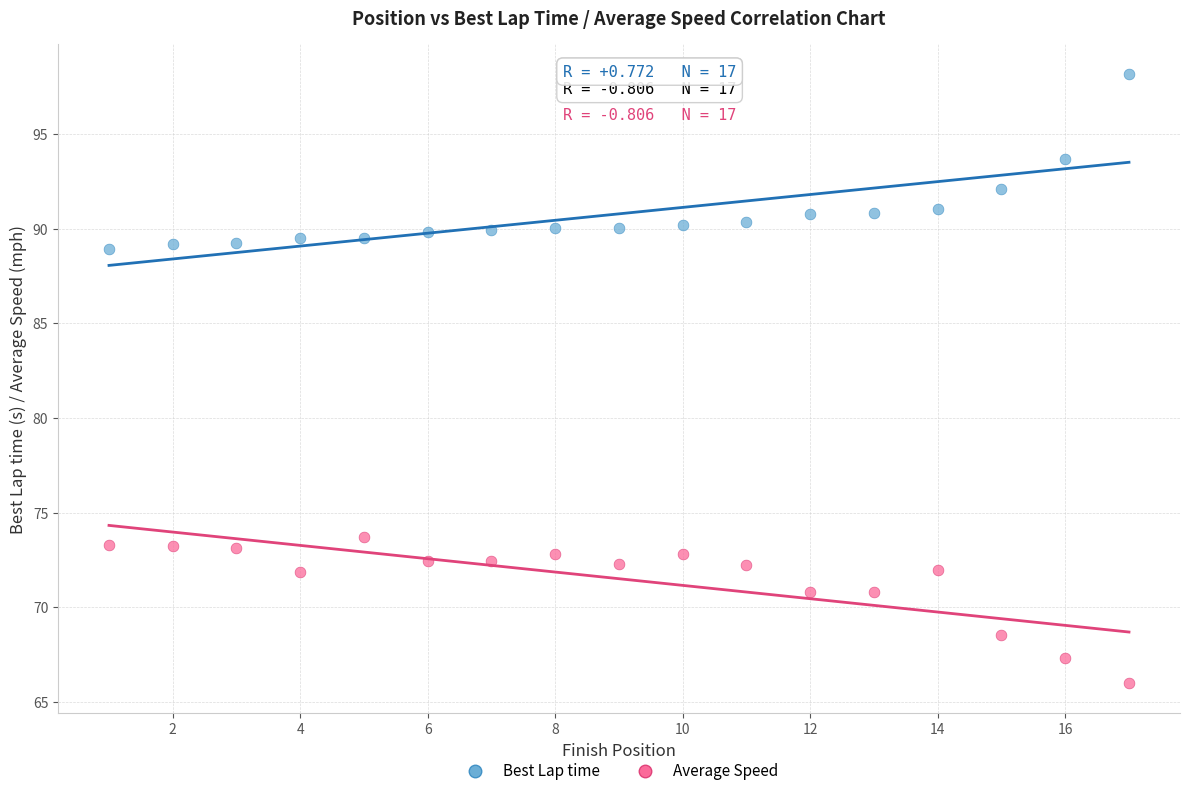

Across all data points, what is the range of Y values (max minus min)?

32.2